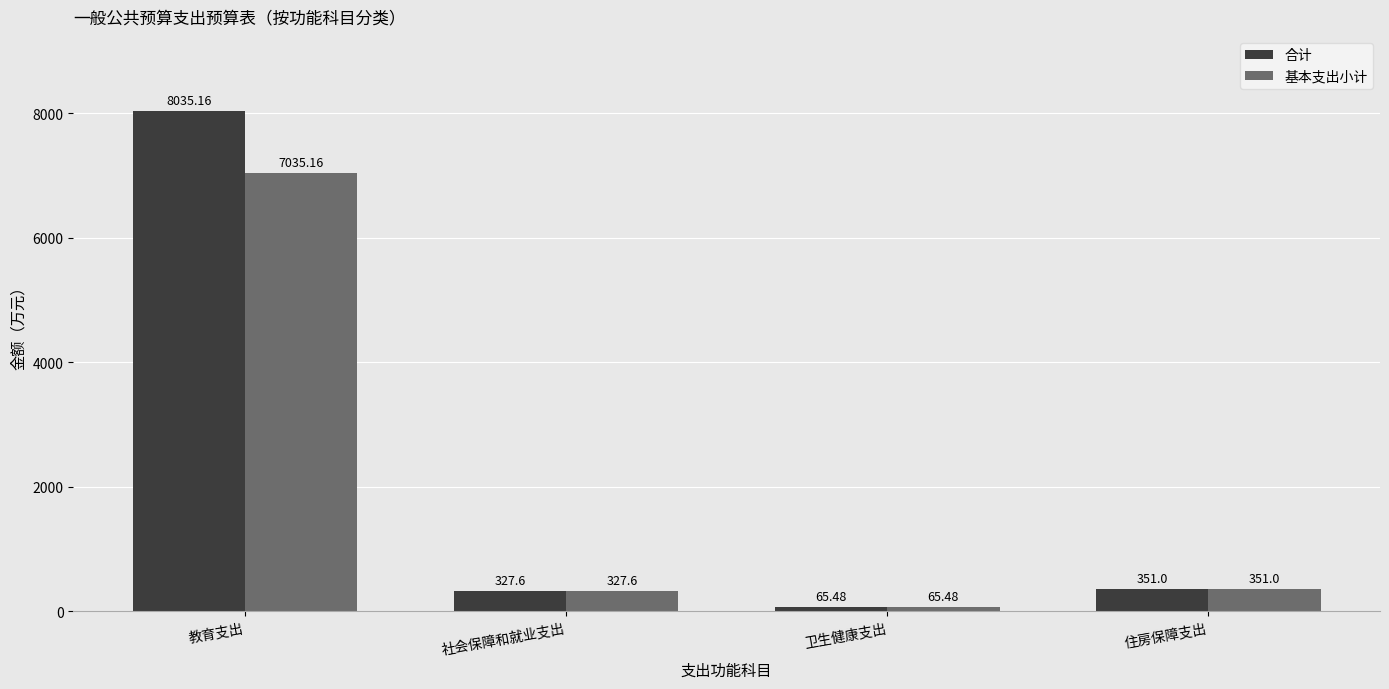

How many data points does each series have?

4